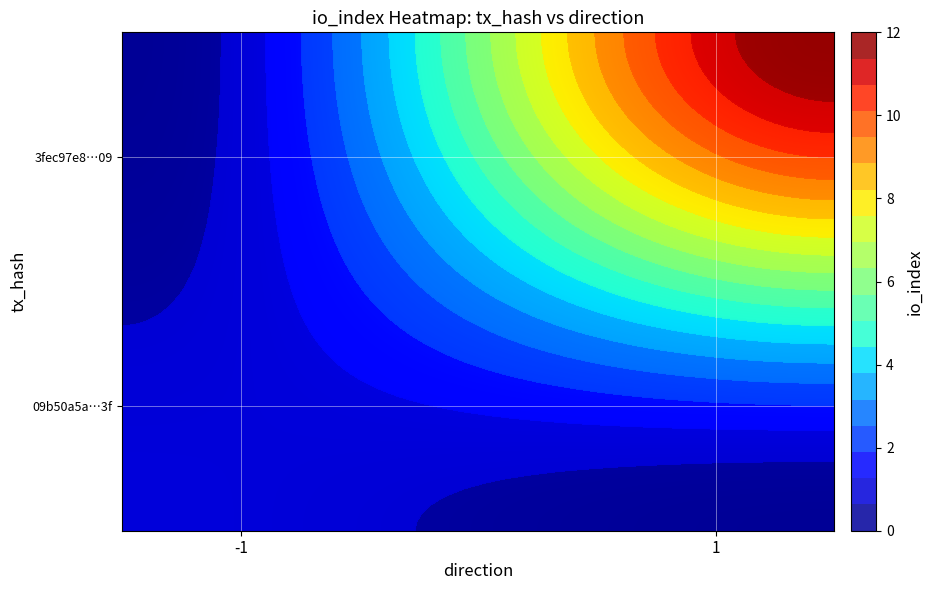

The value of 3fec97e8bc33b3a45ca5f39fb2e973502939f7b at io_index is 8. True or false?

False